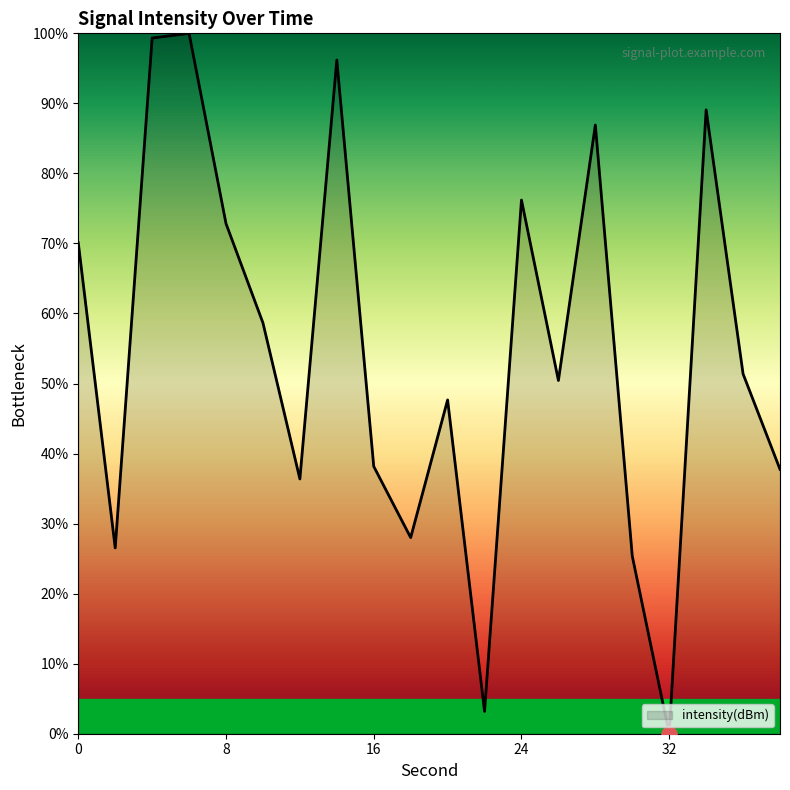

What is the difference between the maximum and minimum values?

100.0